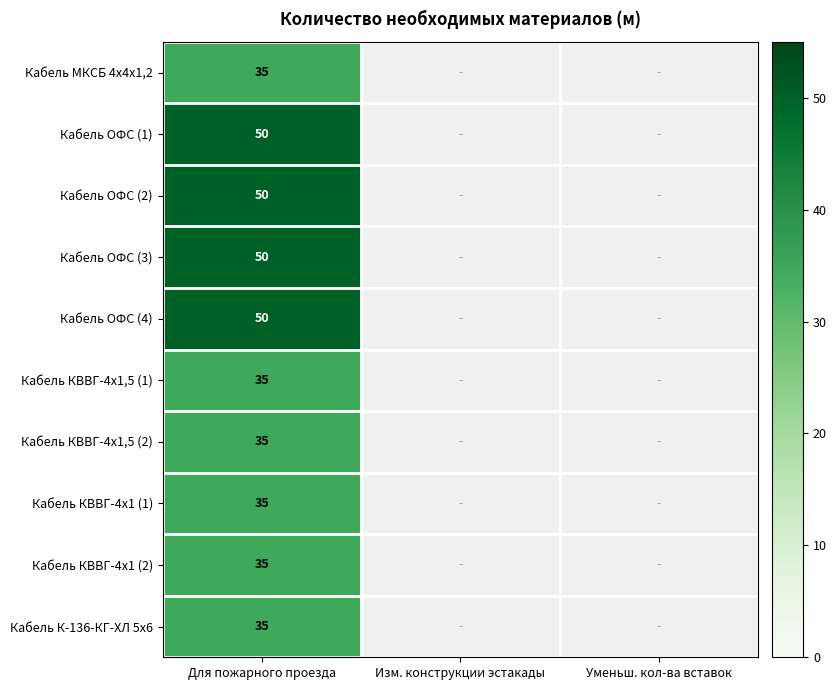

The value of Кабель ОФС (4) at Для пожарного проезда is 50. True or false?

True